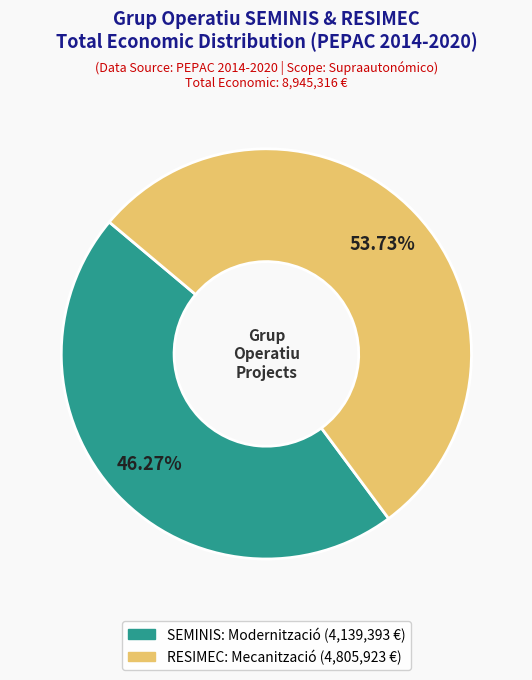

To the nearest percent, what is the difference between the largest and smallest slice percentages?

7%